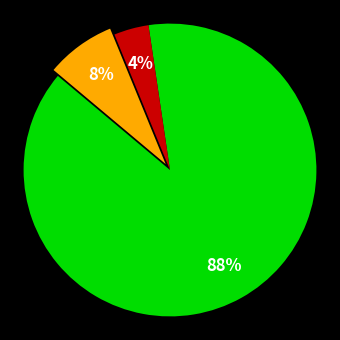

To the nearest percent, what is the average slice percentage?

33%